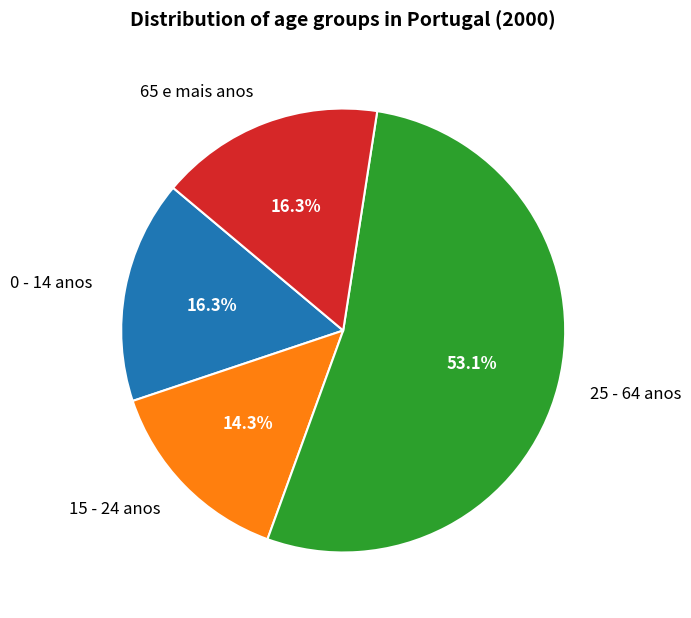

What is the ratio of the value at 65 e mais anos to the value at 25 - 64 anos?

0.3